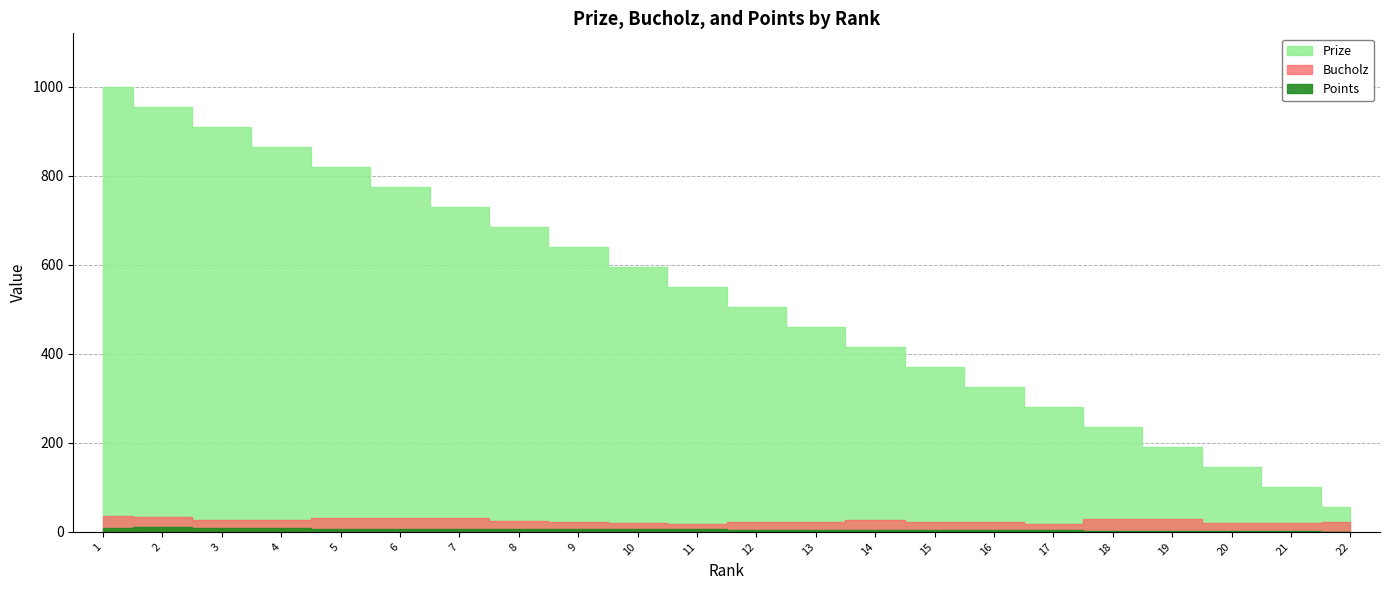

Reading left to right, what are all the values shown in this chart?

Prize: 1=1000	2=955	3=910	4=865	5=820	6=775	7=730	8=685	9=640	10=595	11=550	12=505	13=460	14=415	15=370	16=325	17=280	18=235	19=190	20=145	21=100	22=55
Bucholz: 1=36	2=34	3=27	4=27	5=32	6=30	7=30	8=25	9=22	10=20	11=18	12=21	13=21	14=26	15=22	16=21	17=18	18=29	19=29	20=20	21=19	22=23
Points: 1=8	2=10	3=8	4=8	5=6	6=6	7=6	8=6	9=6	10=6	11=6	12=5	13=5	14=4	15=4	16=4	17=4	18=2	19=2	20=2	21=2	22=0